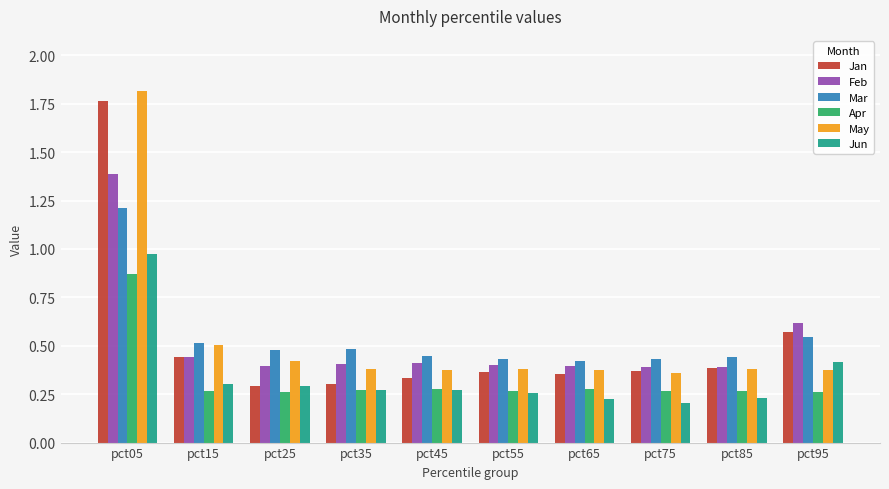

Is the value of Apr at pct55 greater than the value of Feb at pct85?

No